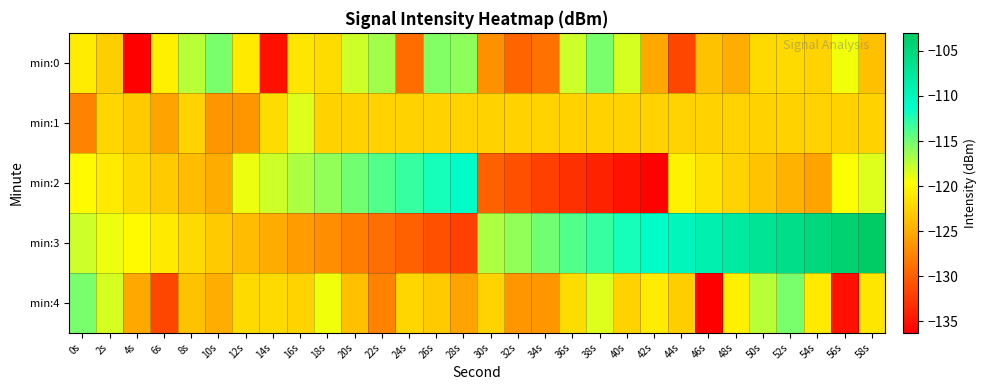

What is the greatest value displayed?

-103.0